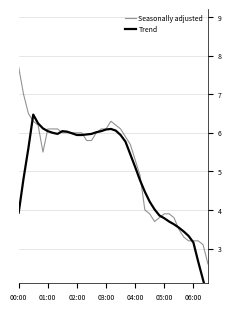

What is the sum of all Trend values?

198.1